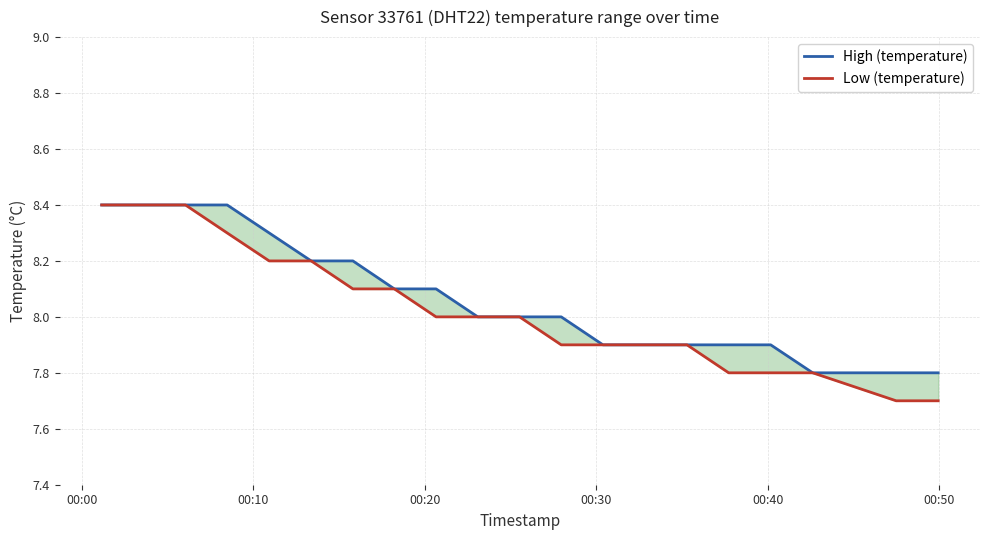

Which series has the largest total across all categories?

High (temperature)